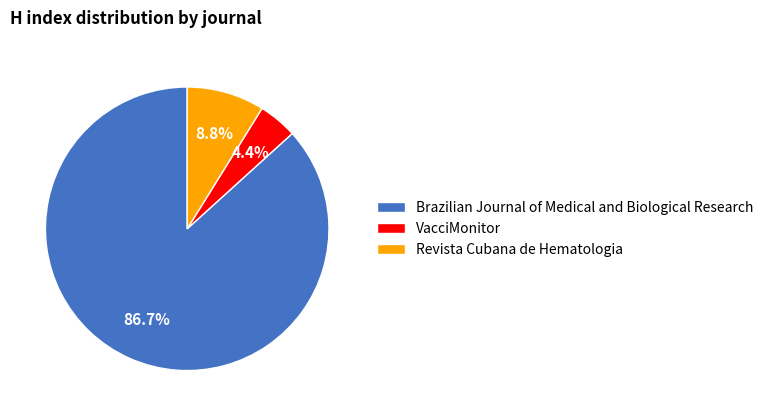

Which category accounts for the majority?

Brazilian Journal of Medical and Biological Research